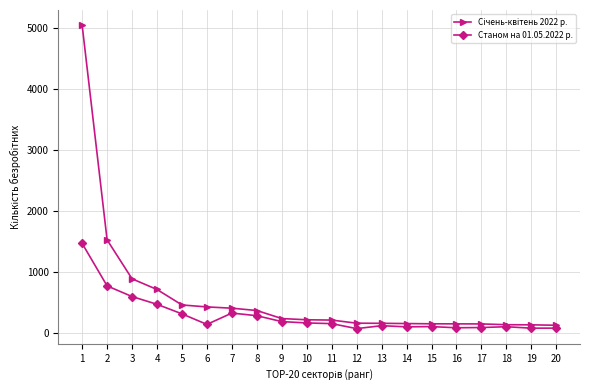

What is the greatest value displayed?

5043